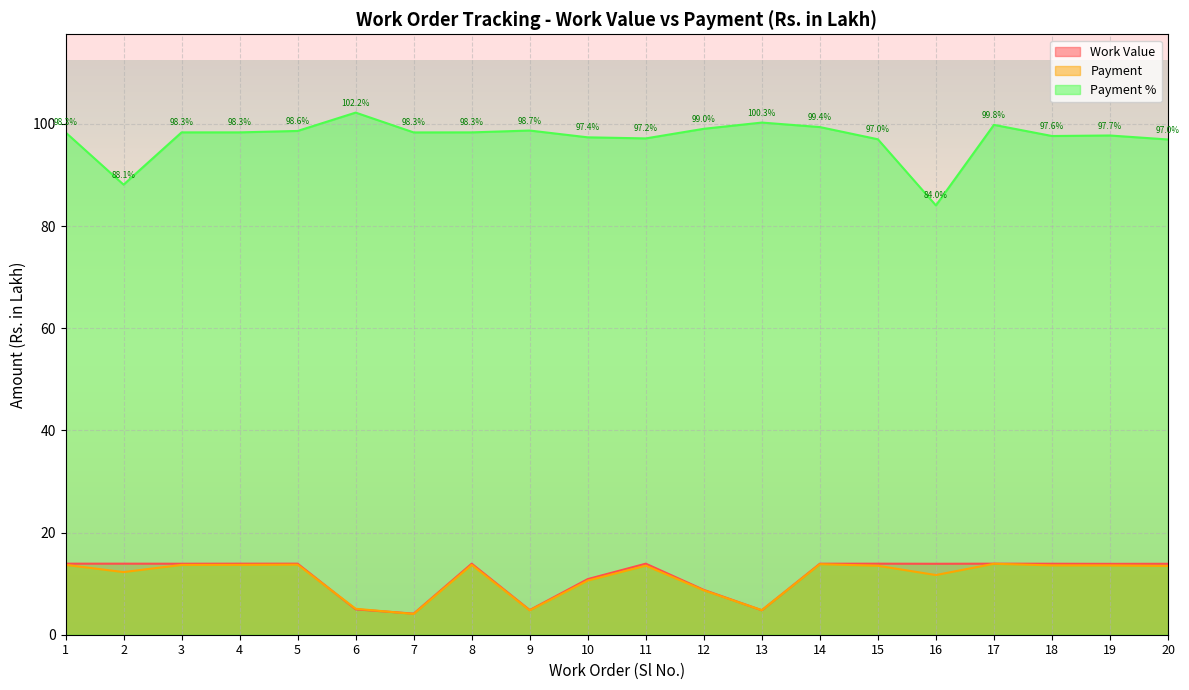

At which label does Work Value first exceed 13?

1